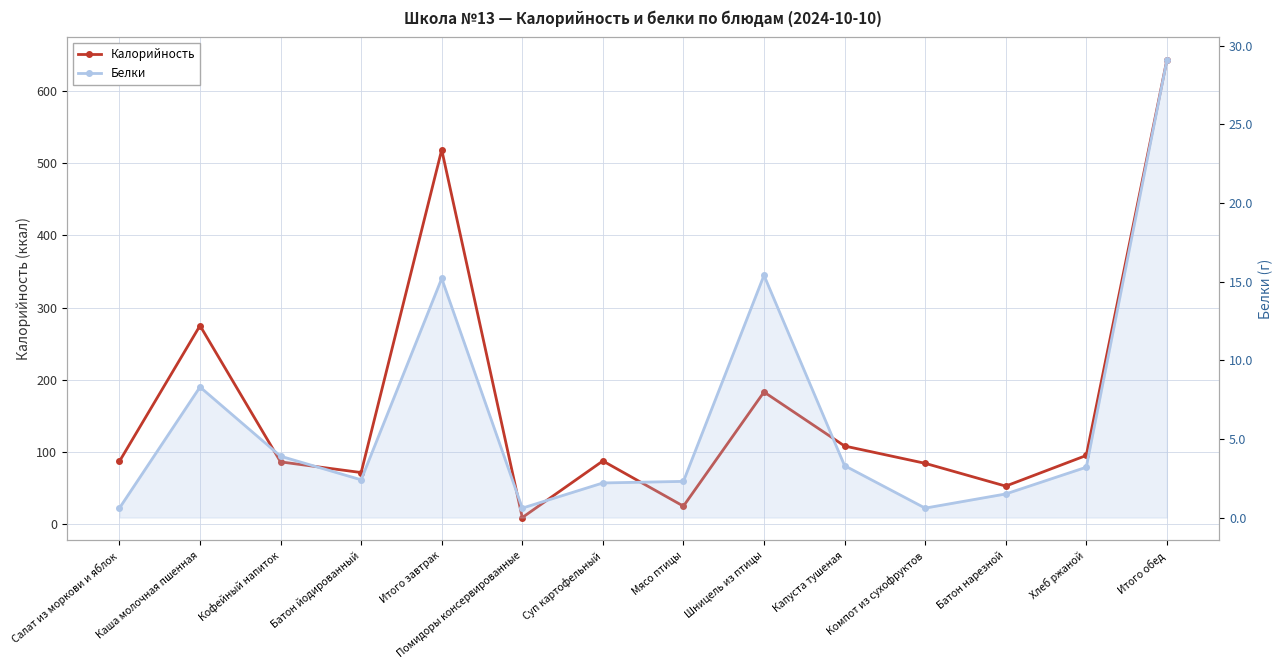

Rank the series at Итого завтрак from highest to lowest value.

Калорийность, Белки